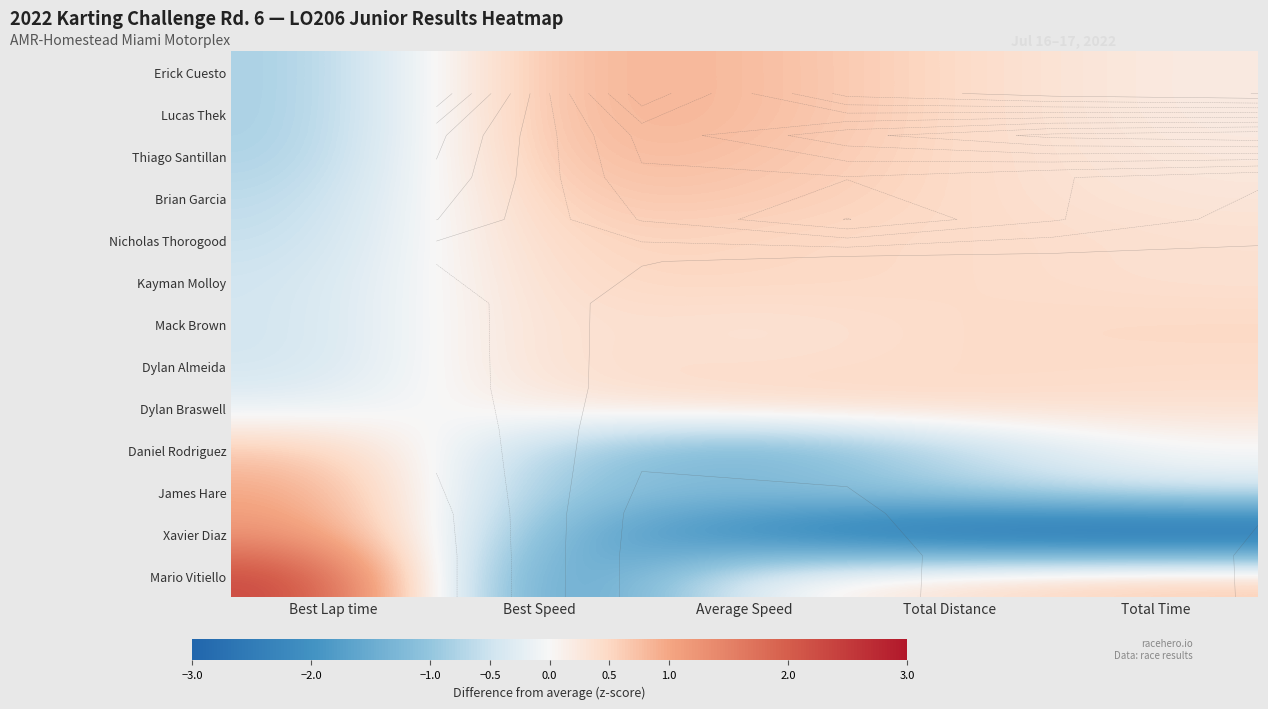

List the labels in order of Thiago Santillan value, smallest first.

Best Lap time, Total Time, Total Distance, Average Speed, Best Speed